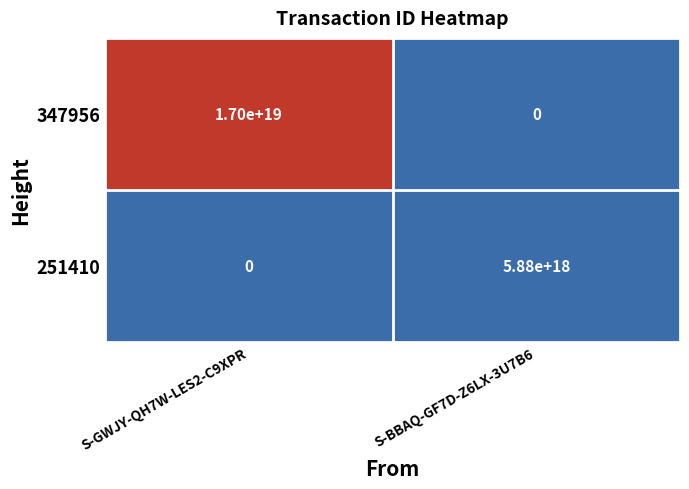

Is it true that 251410 equals 5880000000000000000 at S-BBAQ-GF7D-Z6LX-3U7B6?

True